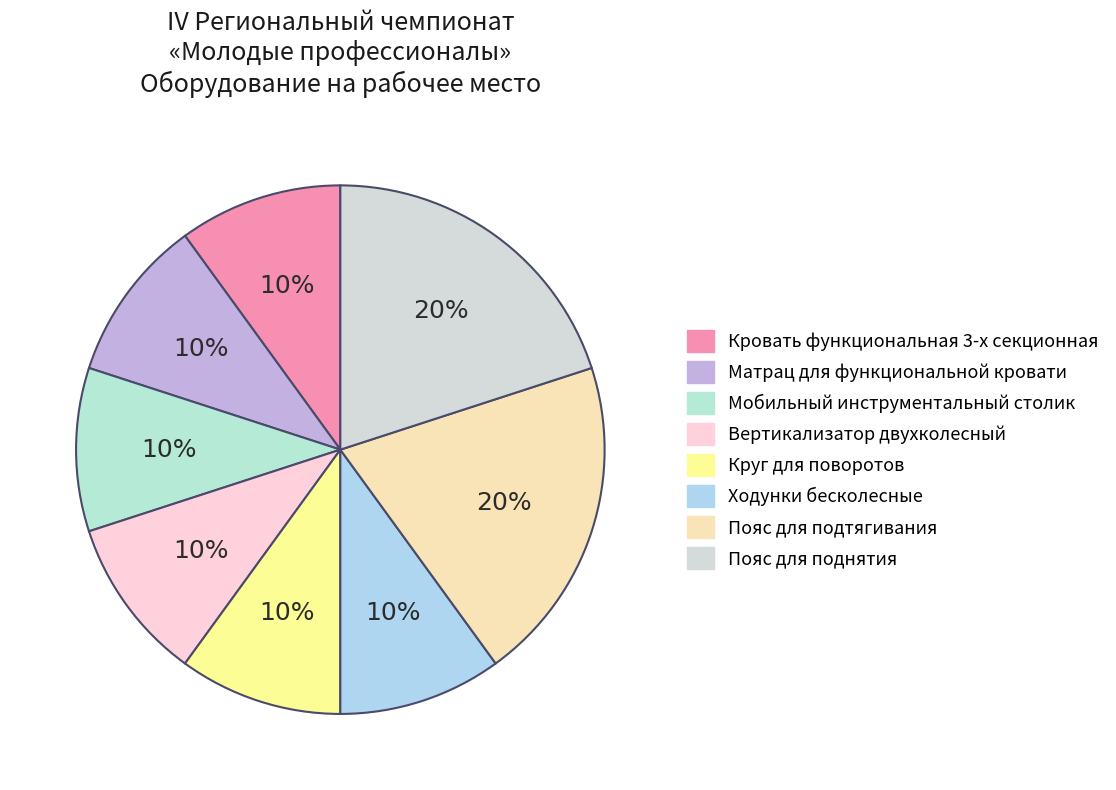

To the nearest percent, what is the difference between the largest and smallest slice percentages?

10%